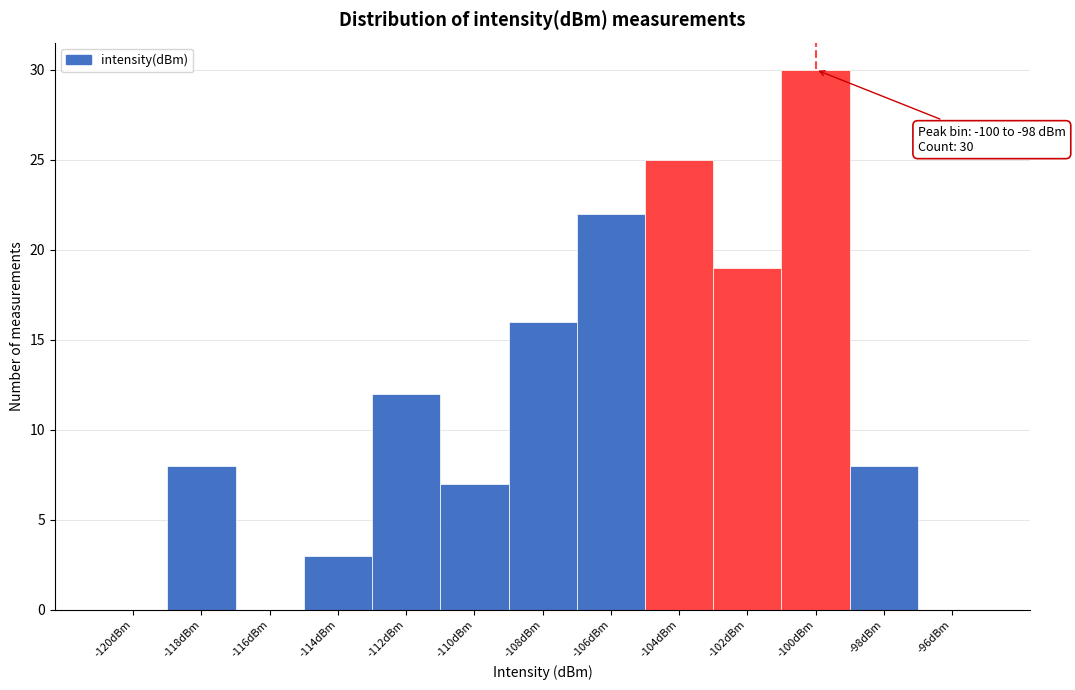

Reading left to right, extract all data points from this chart.

-120dBm=0	-118dBm=8	-116dBm=0	-114dBm=3	-112dBm=12	-110dBm=7	-108dBm=16	-106dBm=22	-104dBm=25	-102dBm=19	-100dBm=30	-98dBm=8	-96dBm=0